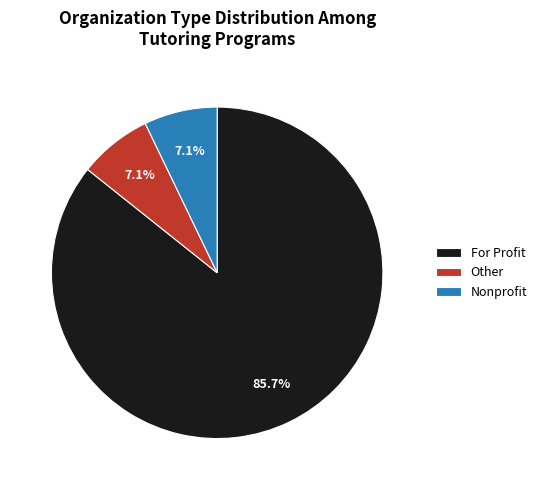

Does any single category account for the majority?

Yes